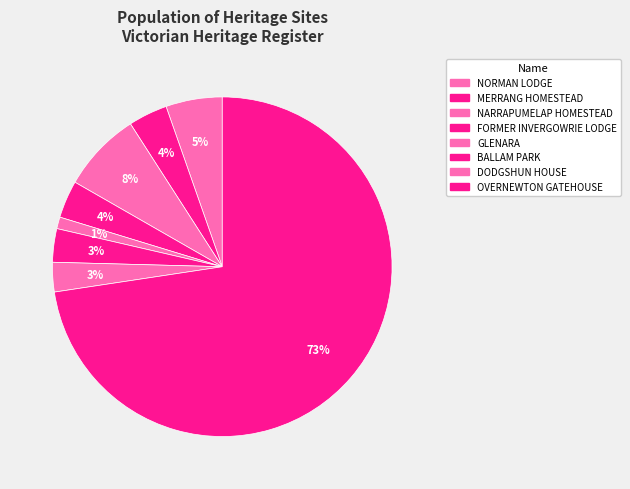

Do BALLAM PARK and OVERNEWTON GATEHOUSE together represent more than half of the pie?

Yes